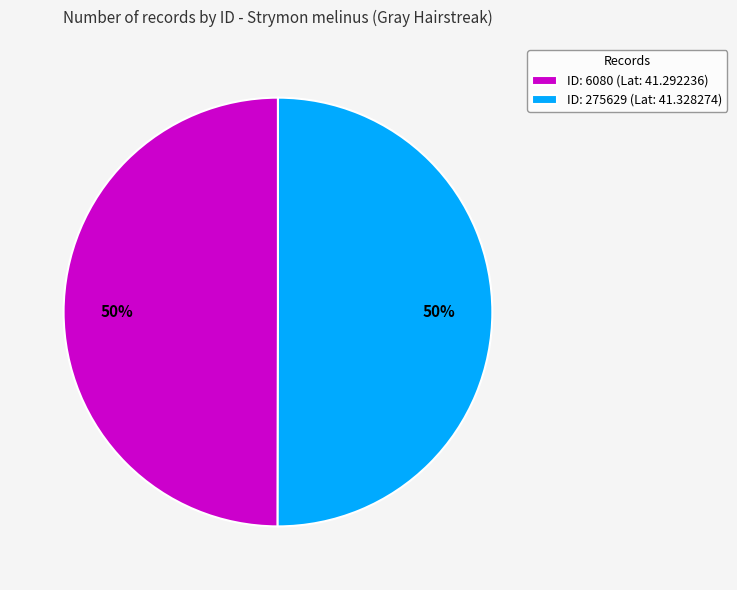

To the nearest percent, what portion does ID: 275629 (Lat: 41.328274) represent?

50%